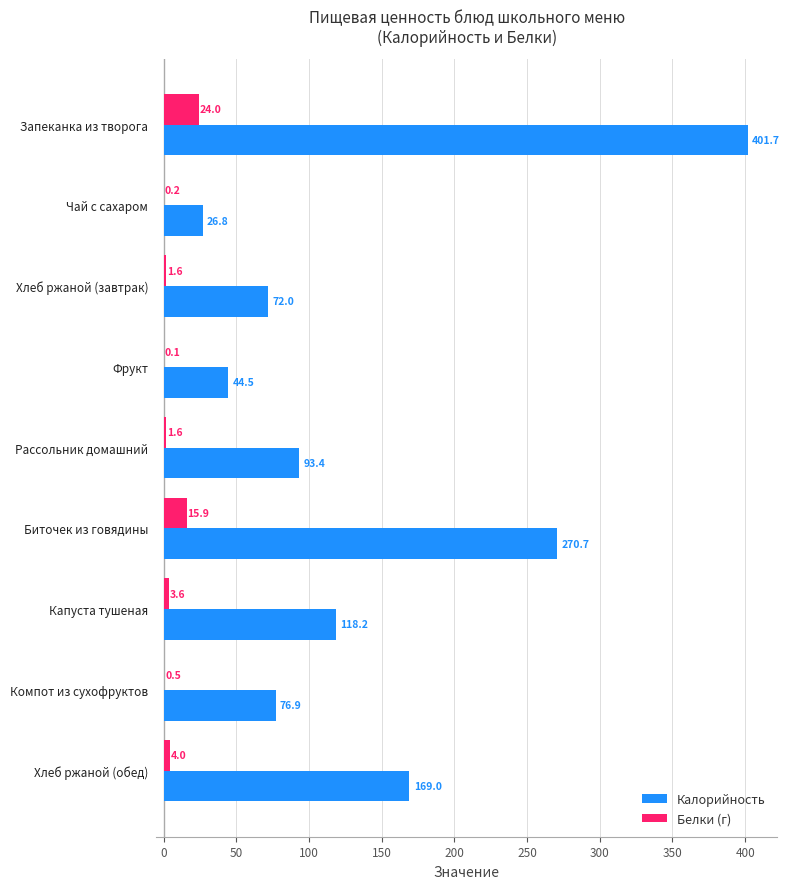

What is the maximum value for Калорийность?

401.7